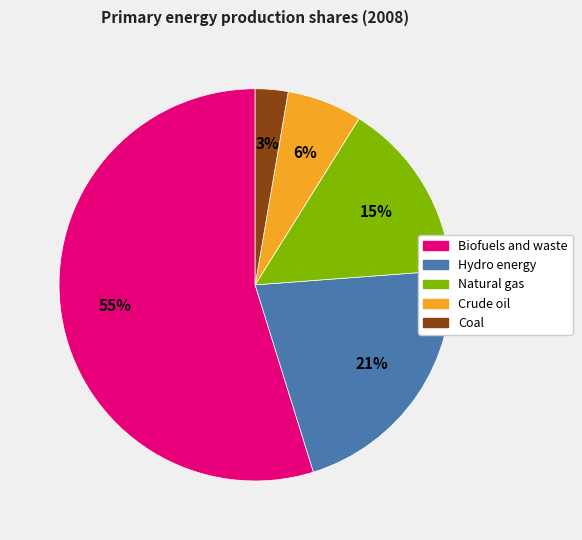

Count the number of slices in the pie.

5